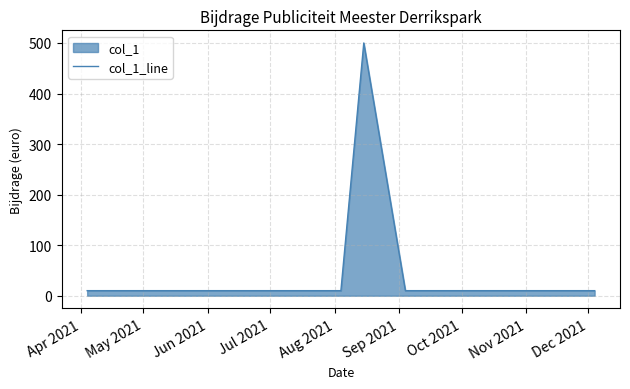

What is the difference between the maximum and minimum values?

490